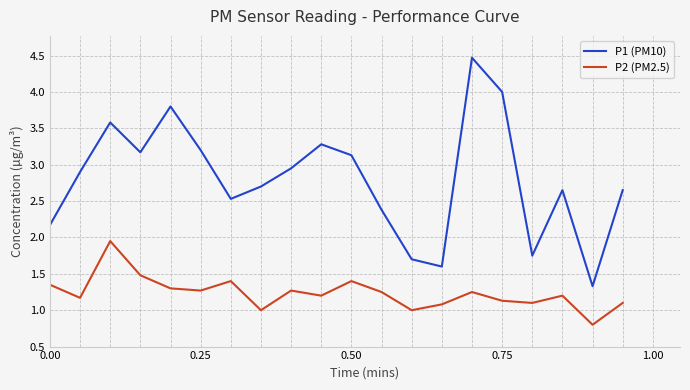

How many lines are shown in the chart?

2